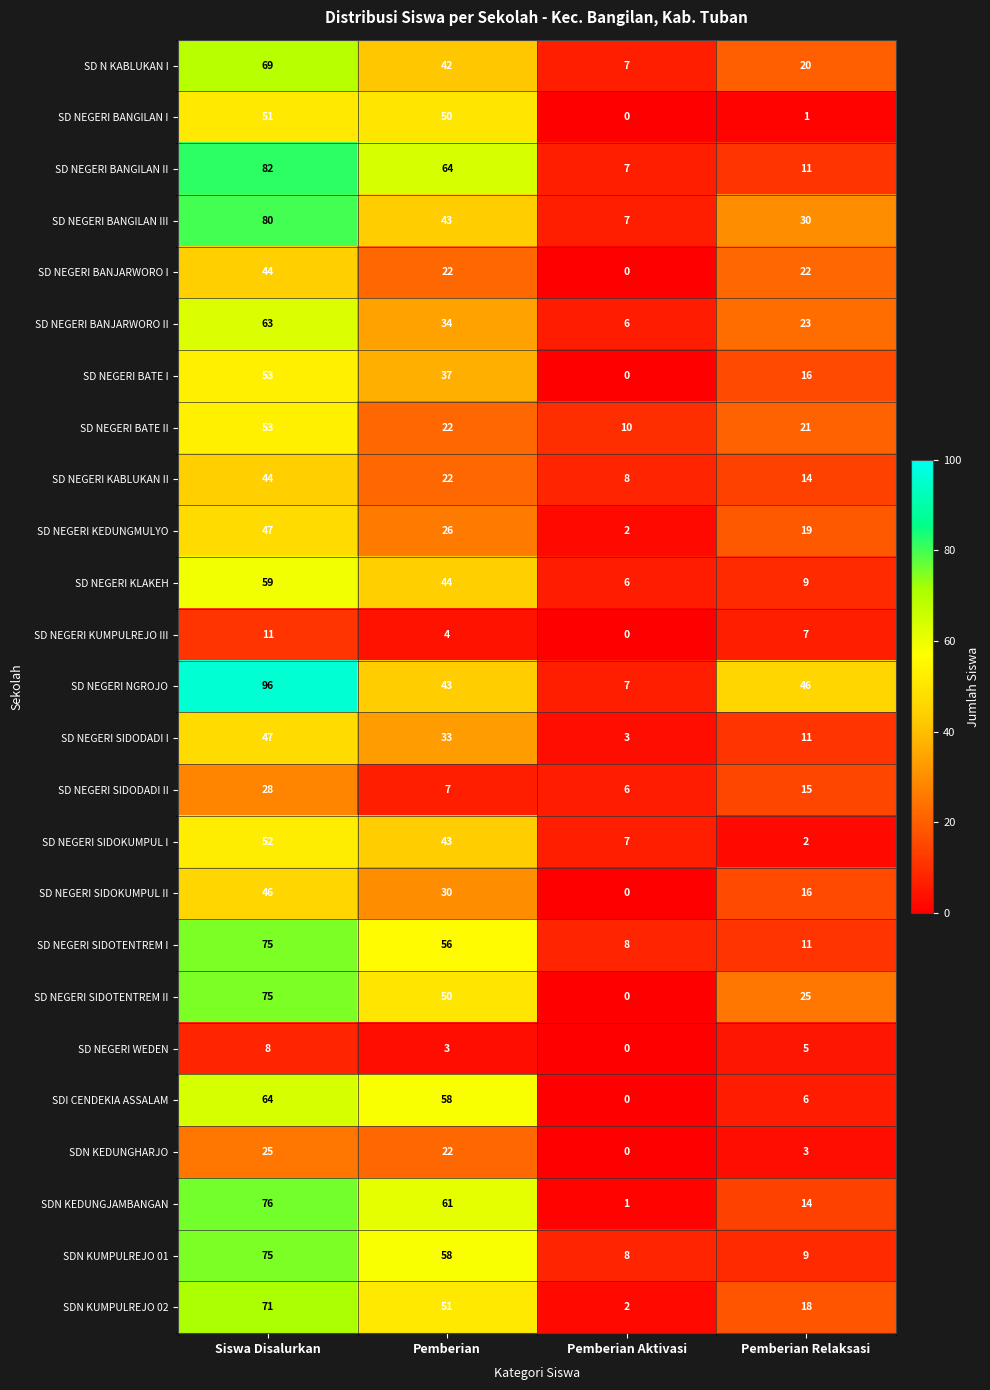

Is it true that SD NEGERI SIDOKUMPUL I equals 43 at Pemberian?

True